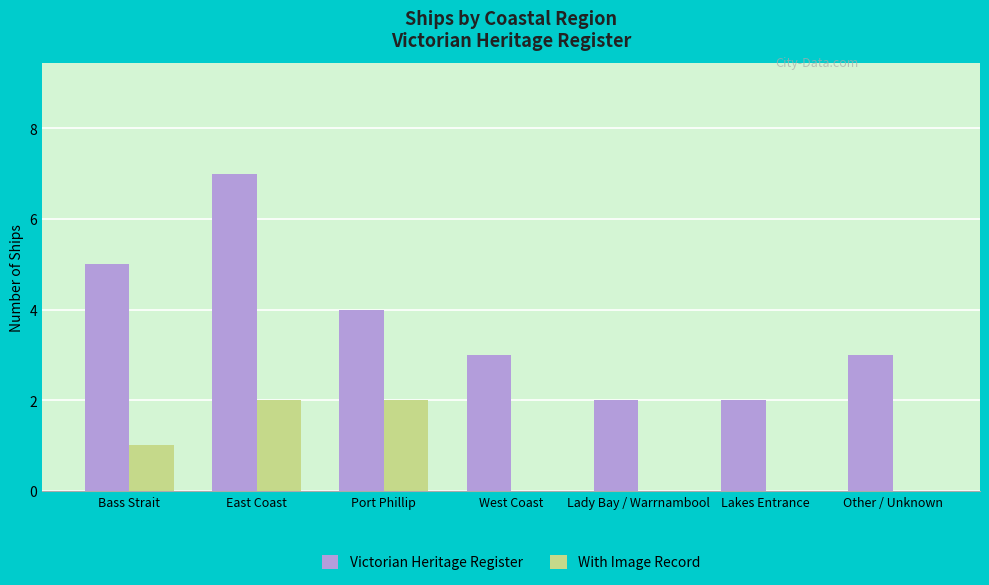

Is it true that Victorian Heritage Register equals 3 at West Coast?

True